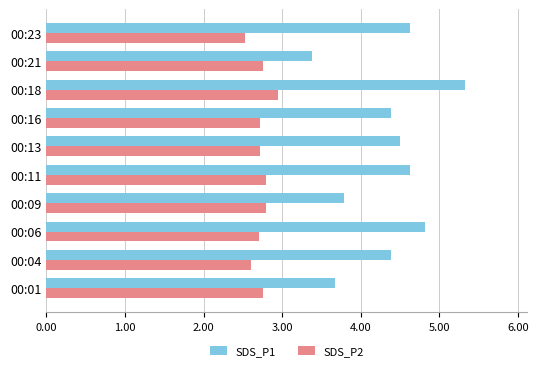

Which series has the largest total across all categories?

SDS_P1